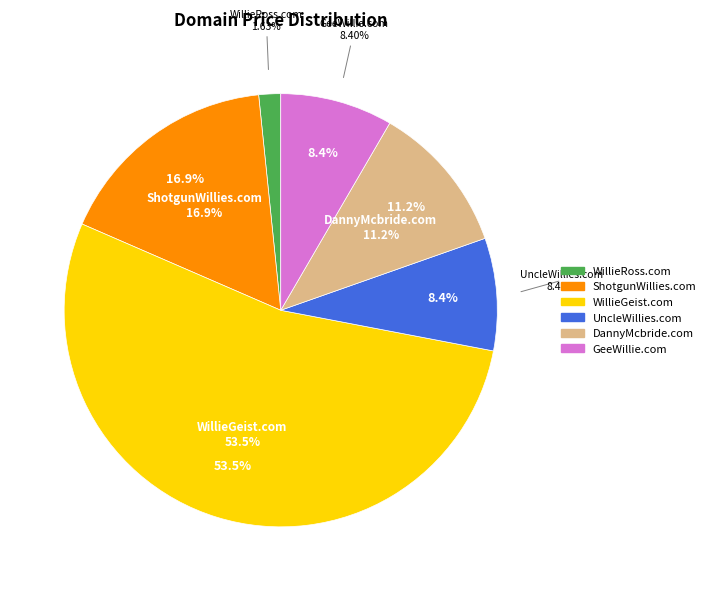

Is the sum of UncleWillies.com and WillieGeist.com greater than half?

Yes